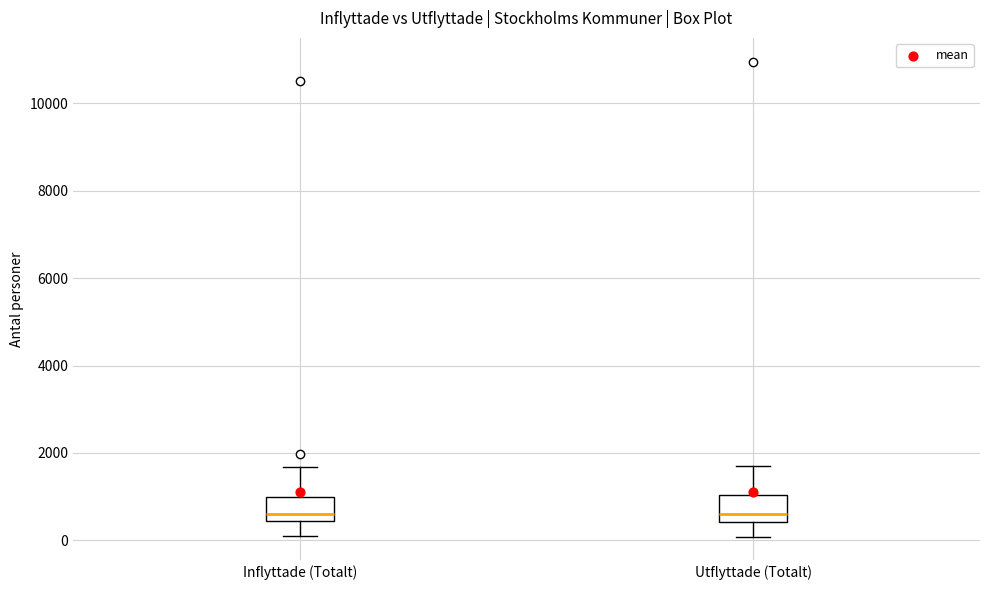

Reading left to right, read every box against the y-axis: the position of its median line, the range the box covers, and the ends of its whiskers. The values are not printed on the chart, so give them approximately, as read against the axis.

Inflyttade (Totalt): median 600, box 400 to 1000, whiskers 200 to 1600
Utflyttade (Totalt): median 600, box 400 to 1000, whiskers 0 to 1800